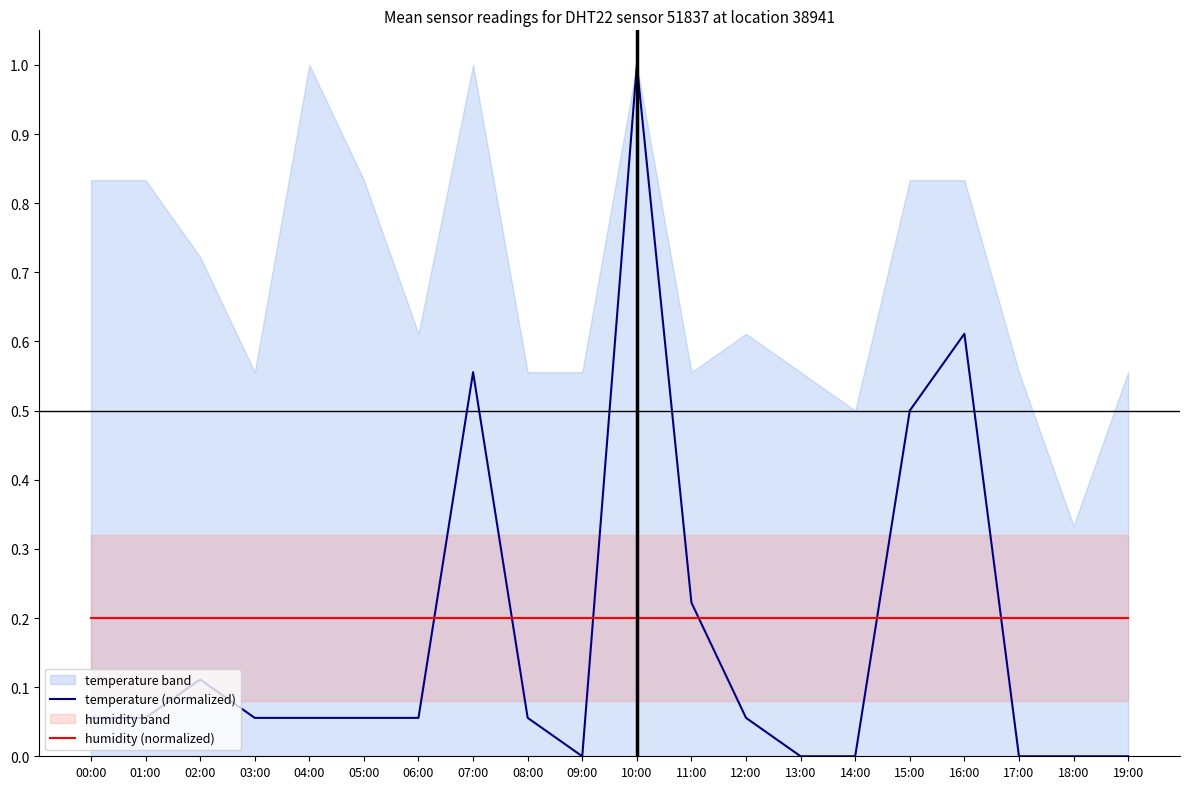

Which series changed the most between 01:00 and 03:00?

temperature (normalized)